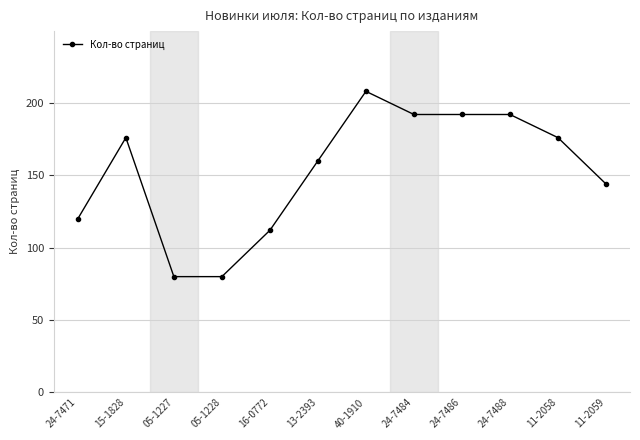

Reading right to left, transcribe all the data shown in this chart.

11-2059=144	11-2058=176	24-7488=192	24-7486=192	24-7484=192	40-1910=208	13-2393=160	16-0772=112	05-1228=80	05-1227=80	15-1828=176	24-7471=120